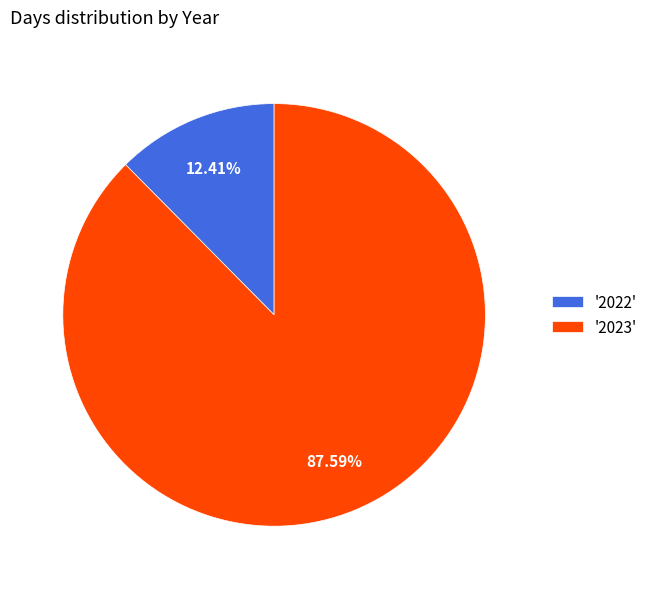

What is the majority slice?

'2023'